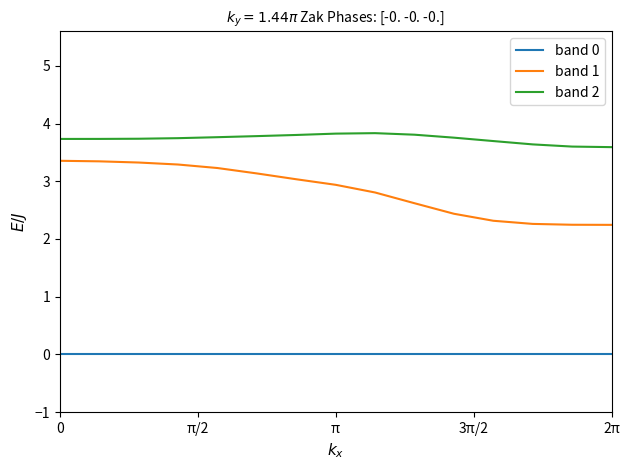

True or false: band 2 and band 0 cross at least once.

False